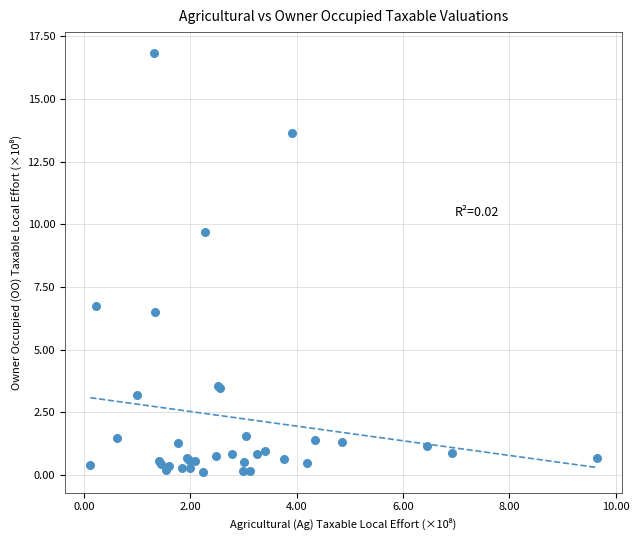

What Y value in the scatter plot is closest to 8?

6.7